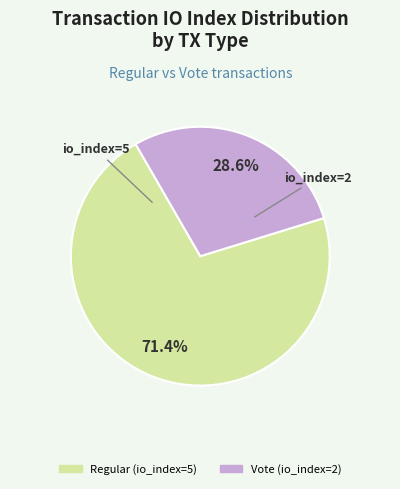

What is the majority slice?

Regular (io_index=5)